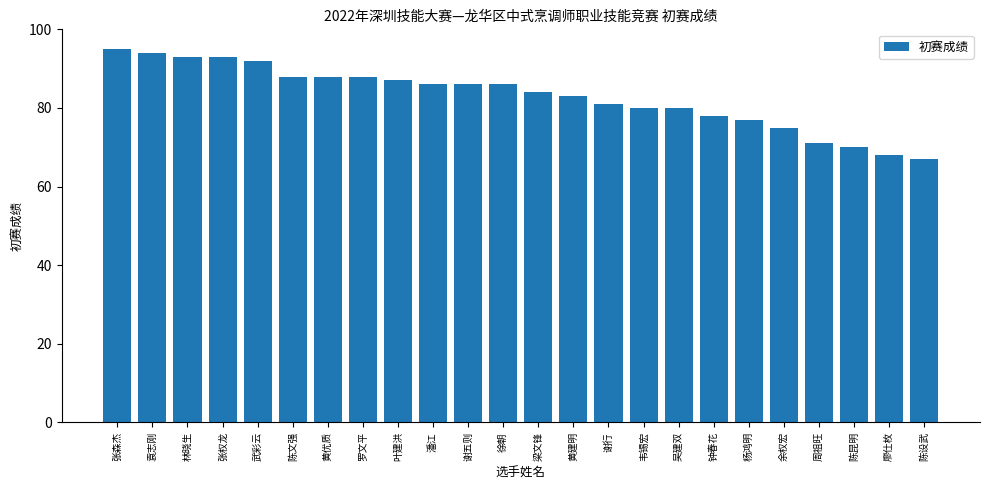

Reading left to right, transcribe all the data shown in this chart.

张森杰=95	袁志刚=94	林晓生=93	张权龙=93	武彩云=92	陈文强=88	黄优质=88	罗文平=88	叶建洪=87	潘江=86	谢五则=86	徐朝=86	梁文锋=84	黄建明=83	谢行=81	韦锡宏=80	吴建双=80	钟春花=78	杨鸿明=77	余权宏=75	周祖旺=71	陈昆明=70	廖仕枚=68	陈设武=67